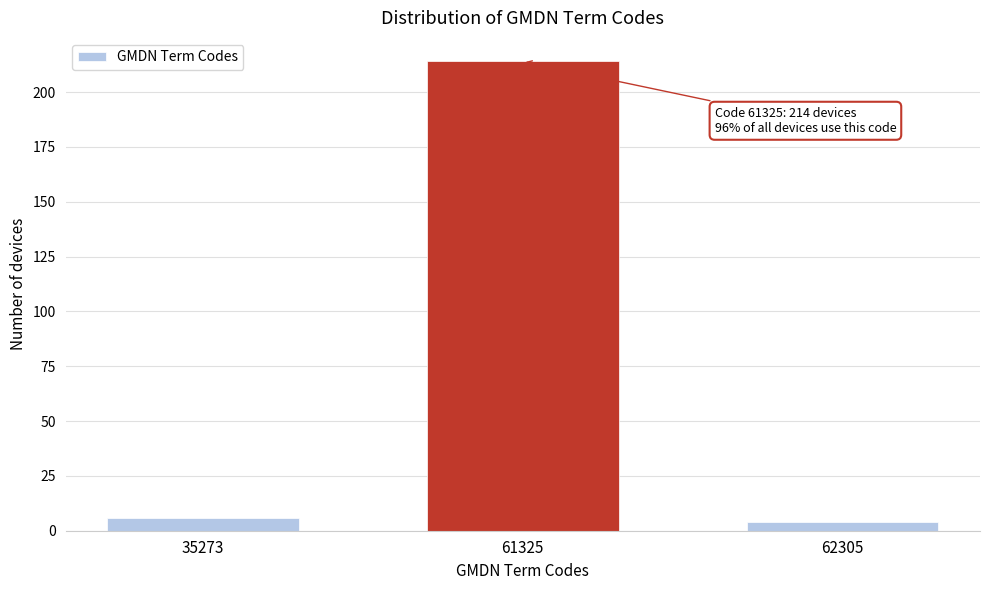

Reading left to right, extract all data points from this chart.

35273=6	61325=214	62305=4